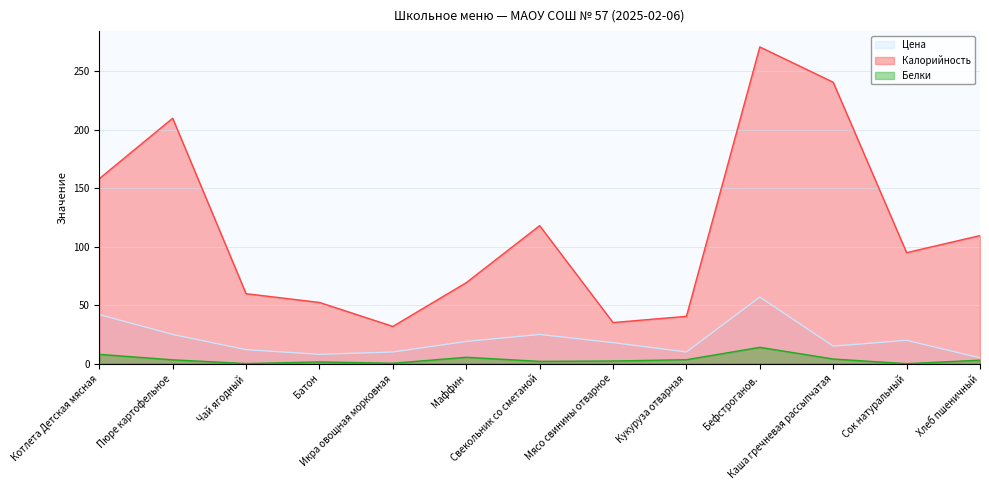

Reading left to right, extract all data points from this chart.

Цена: 42.0	25.0	12.0	8.0	10.0	19.0	25.0	18.0	10.0	57.0	15.0	20.0	5.0
Калорийность: 158.3	210.0	59.9	52.4	31.9	69.3	118.1	35.2	40.5	271.0	240.8	95.0	109.6
Белки: 8.0	3.3	0.1	1.5	0.4	5.5	2.0	2.3	3.4	14.0	4.0	0.0	3.0